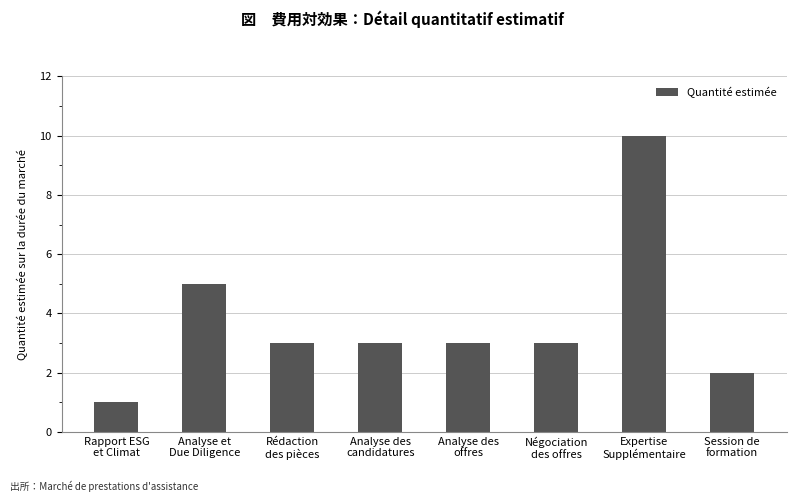

What is the label of the 8th bar from the right?

Rapport ESG
et Climat